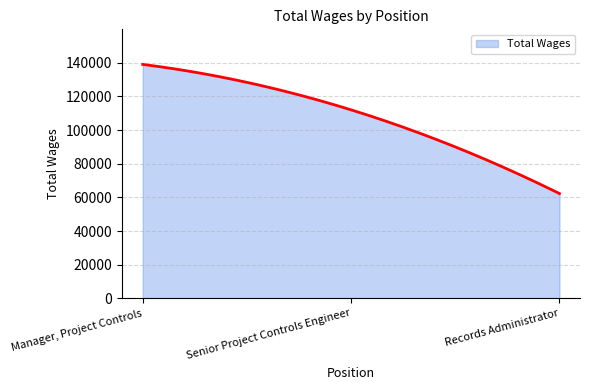

Count the number of categories in the chart.

300